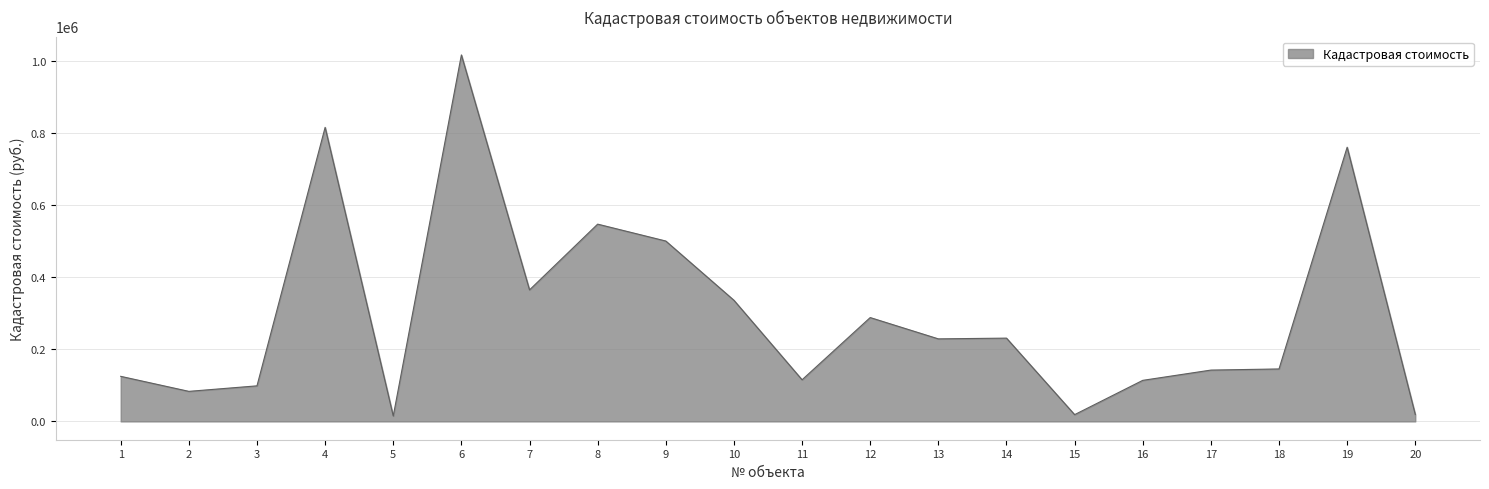

What value does the data have at 18?

145612.9